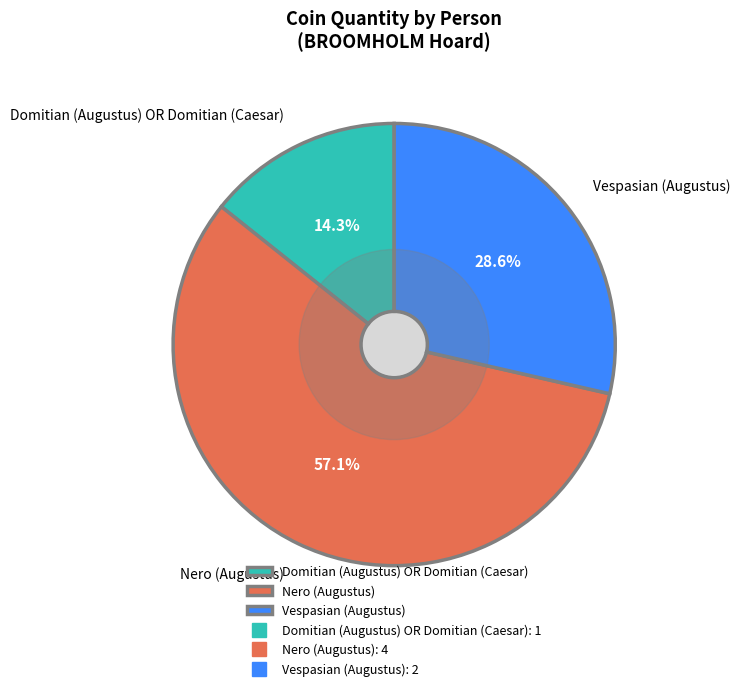

What is the ratio of the value at Nero (Augustus) to the value at Domitian (Augustus) OR Domitian (Caesar)?

4.0